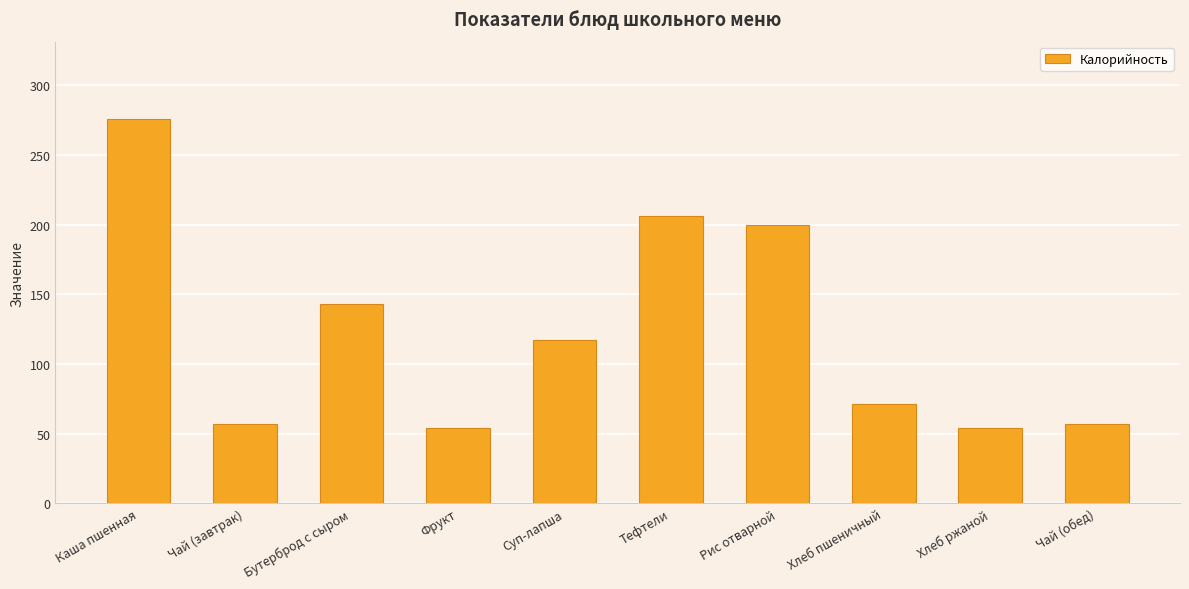

What is the label of the 5th bar from the left?

Суп-лапша